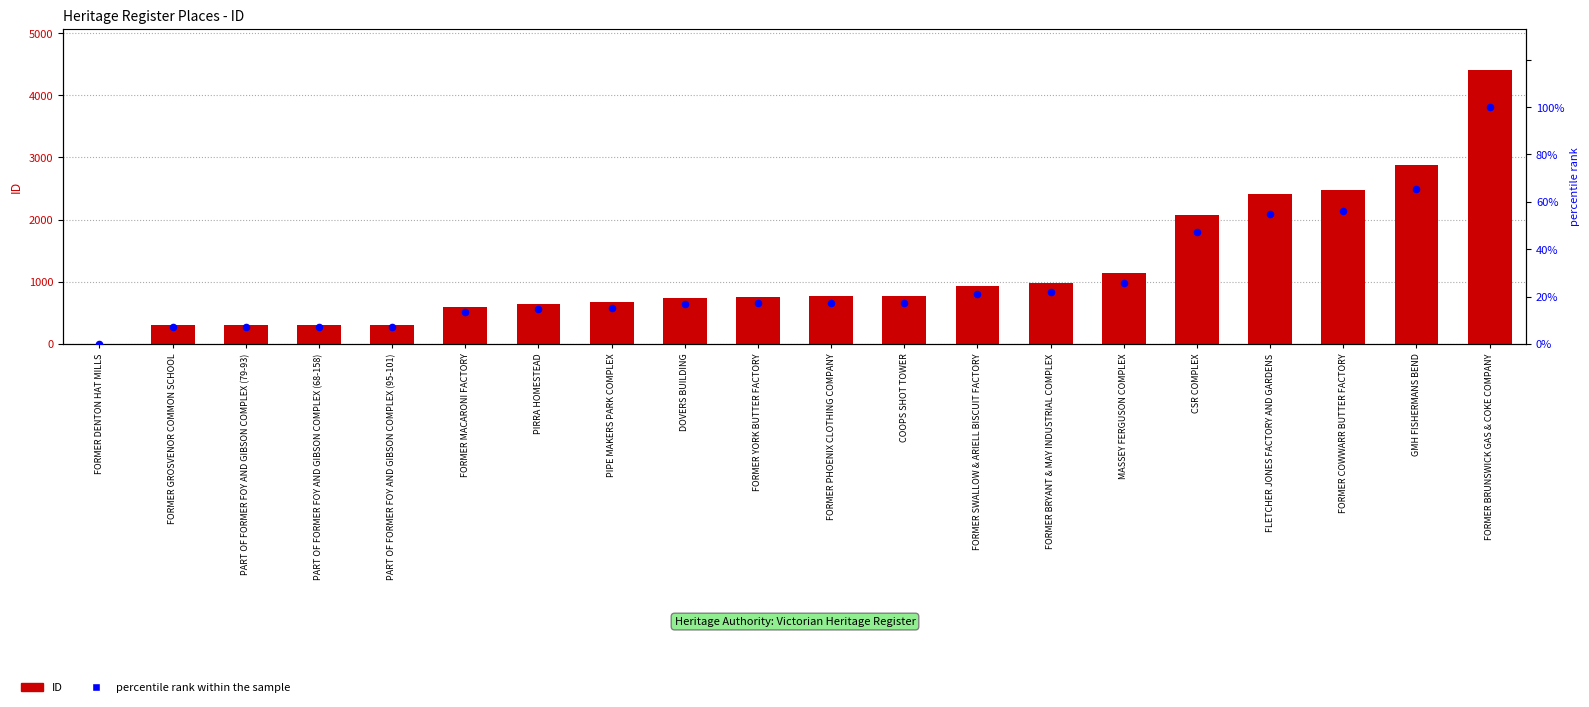

At how many categories does at least one series exceed 4141?

1